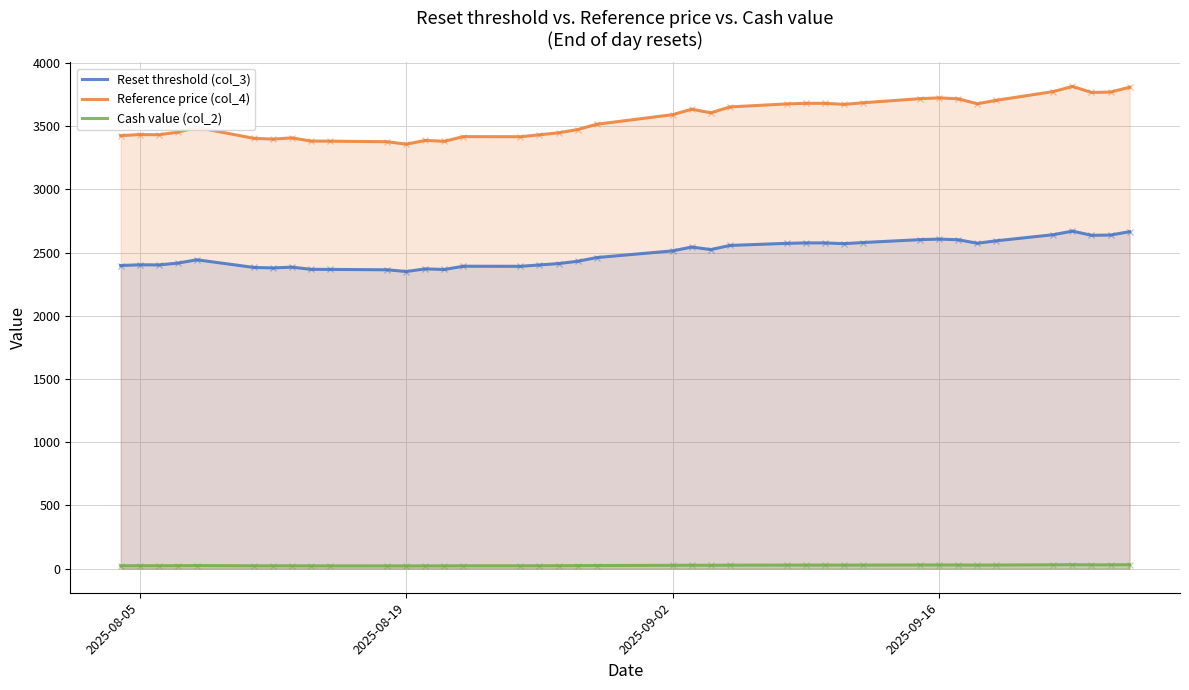

True or false: Reference price (col_4) and Cash value (col_2) intersect in this chart.

False